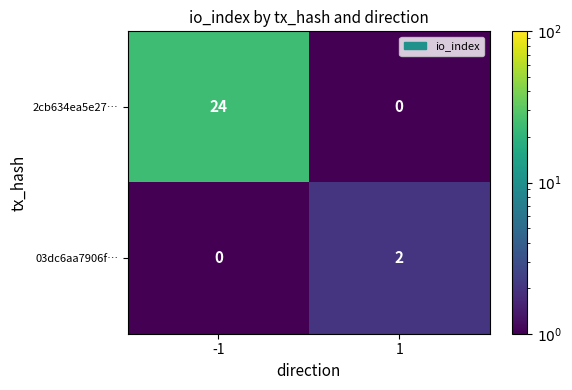

What is the greatest value displayed?

24